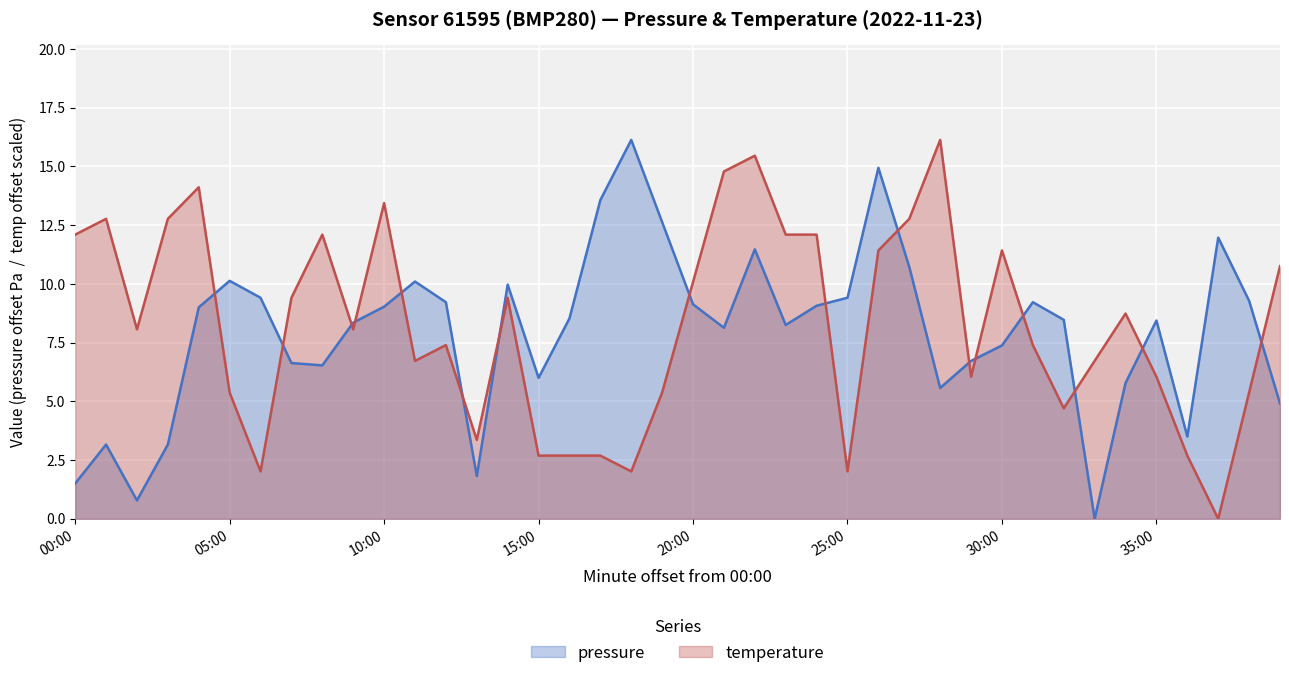

Does the chart display data point markers on the line(s)?

No